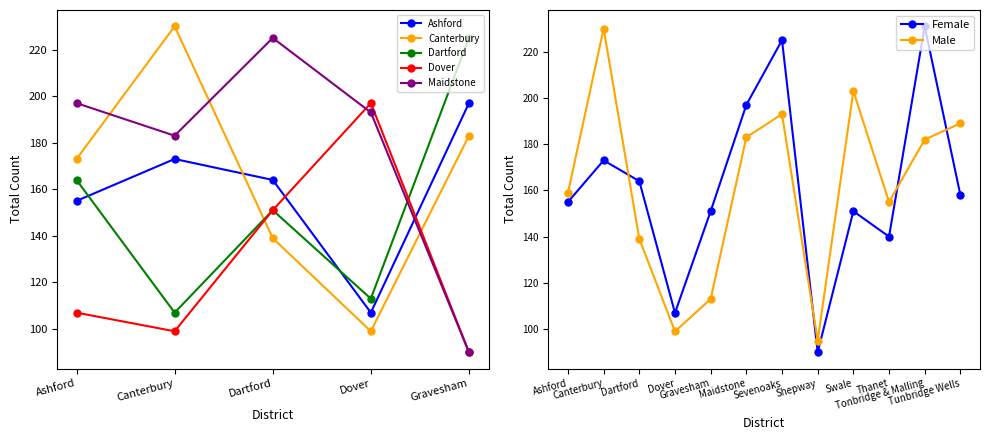

After their last crossing, which series has the higher values: Female or Male?

Male